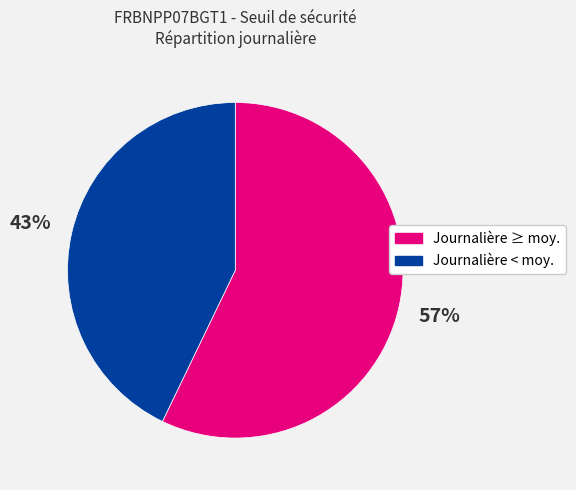

The Journalière ≥ moy. slice represents 52% of the pie. True or false?

False